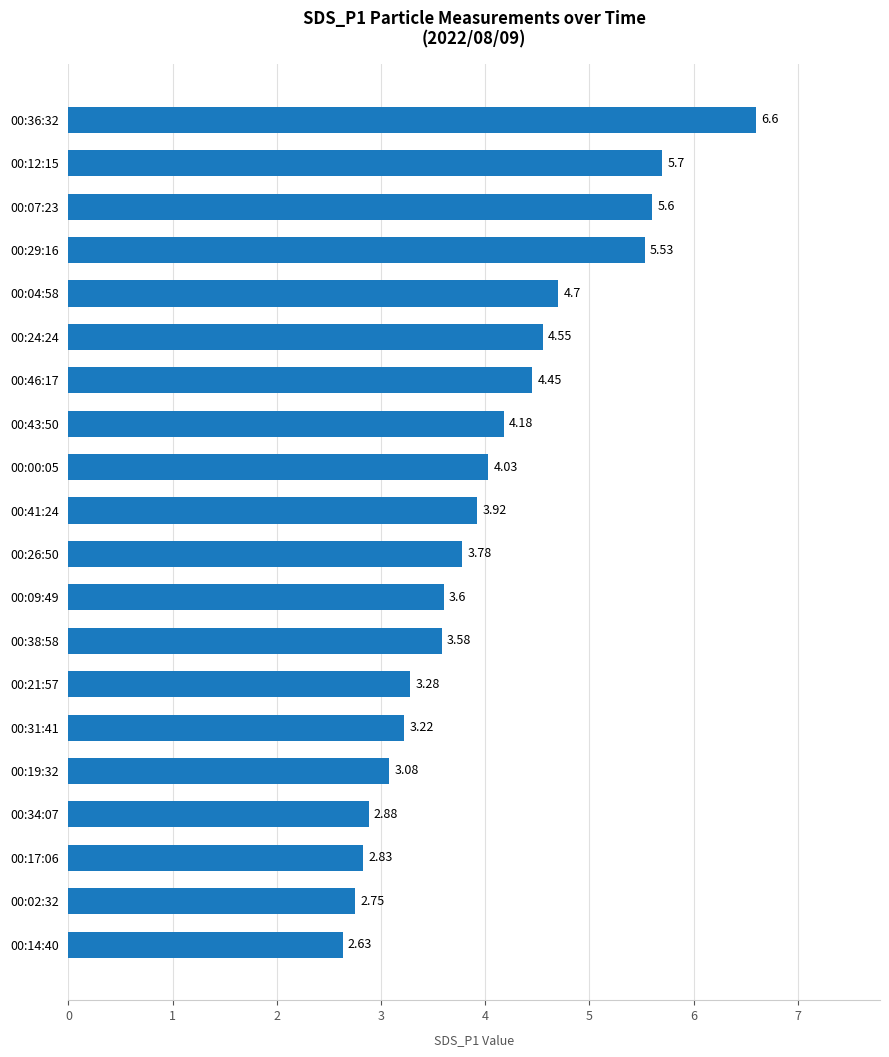

Rank the categories by value from highest to lowest.

00:36:32, 00:12:15, 00:07:23, 00:29:16, 00:04:58, 00:24:24, 00:46:17, 00:43:50, 00:00:05, 00:41:24, 00:26:50, 00:09:49, 00:38:58, 00:21:57, 00:31:41, 00:19:32, 00:34:07, 00:17:06, 00:02:32, 00:14:40